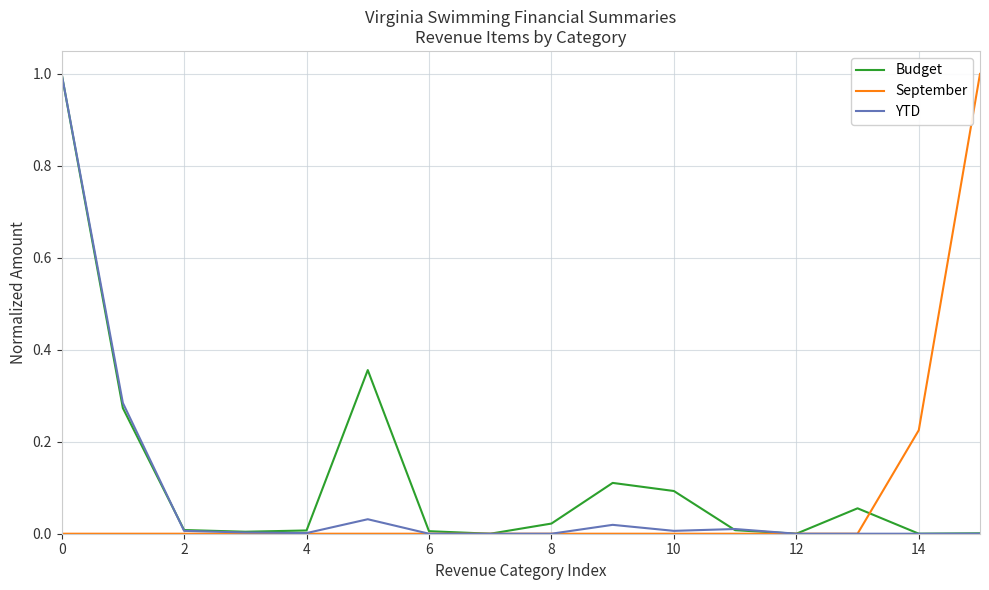

Does the chart display data point markers on the line(s)?

No